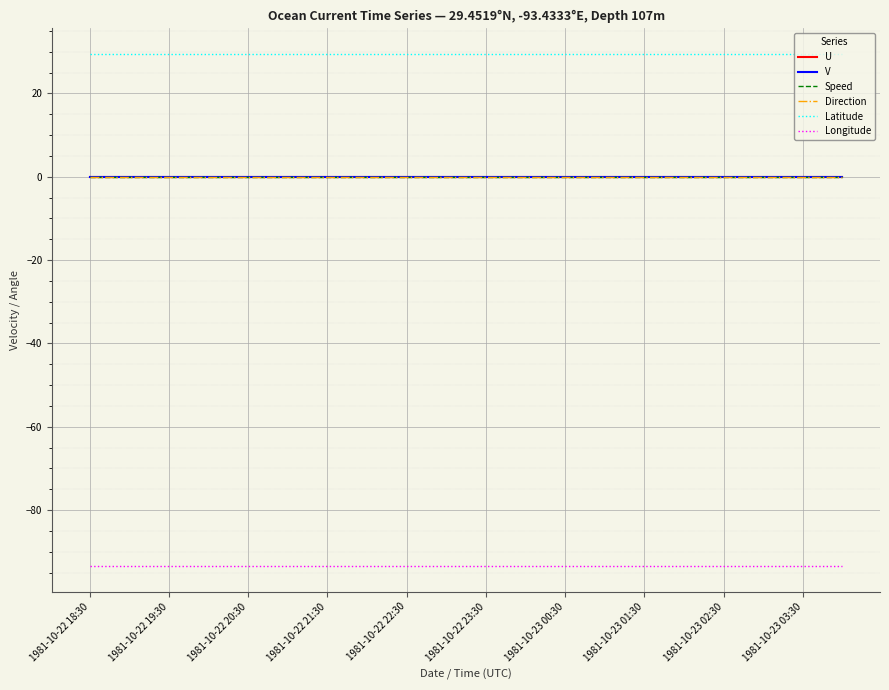

True or false: Longitude and V intersect in this chart.

False